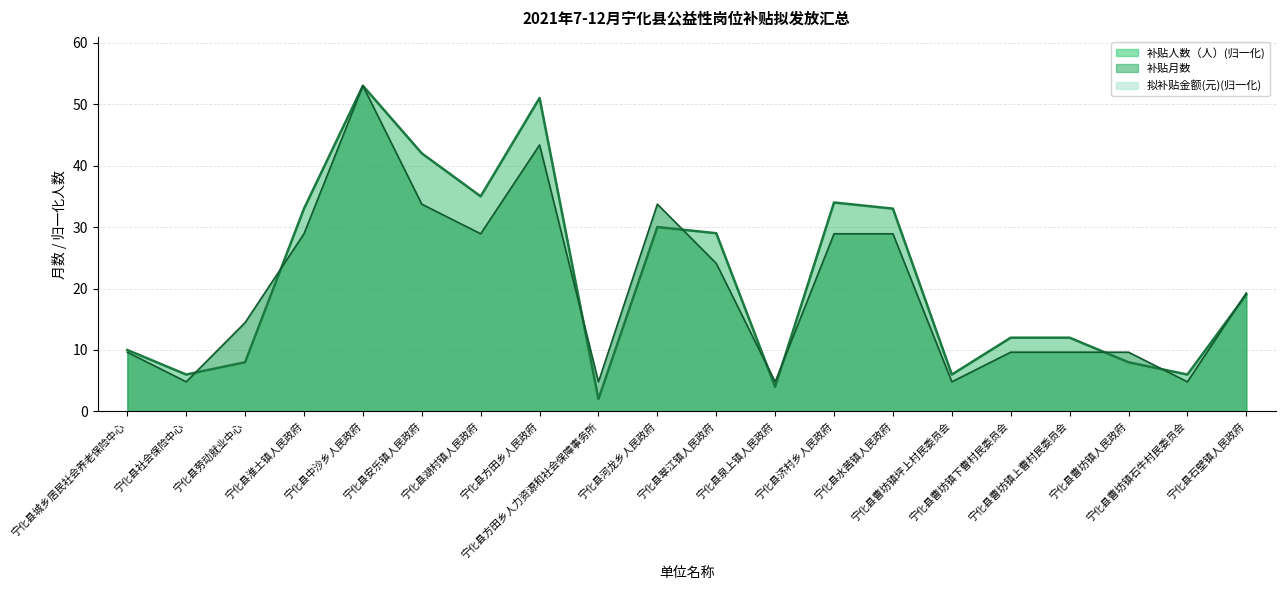

The 补贴人数（人） series shows 4.8 at 宁化县社会保险中心. True or false?

True